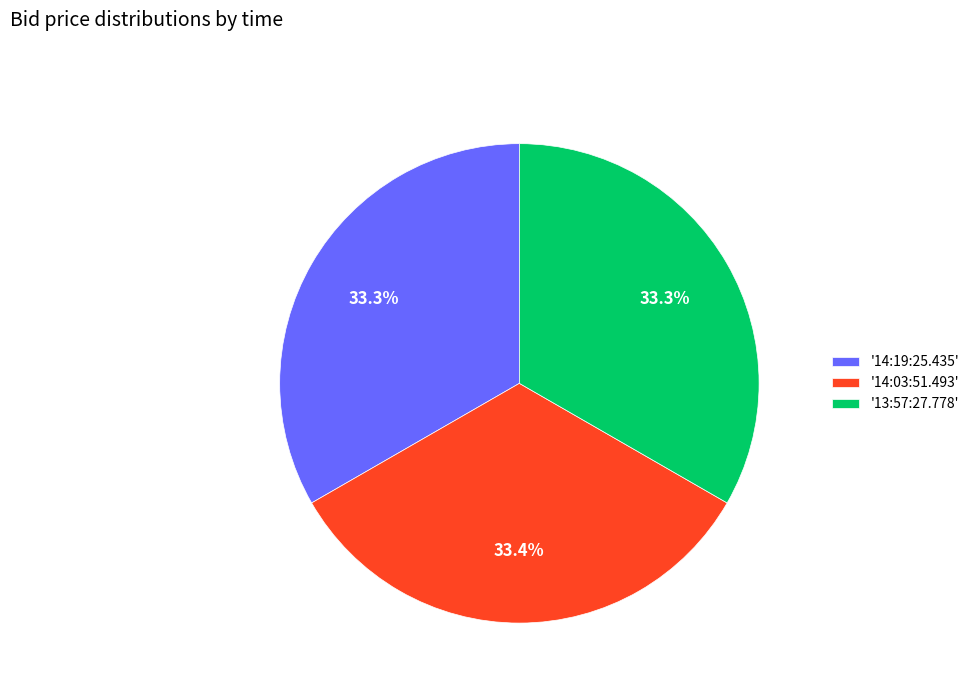

Combined, do '14:03:51.493' and '14:19:25.435' account for over 50%?

Yes